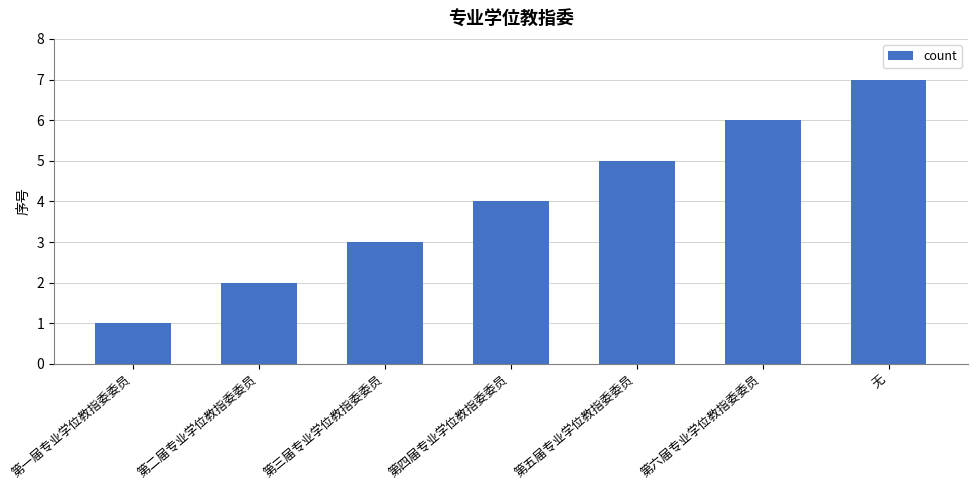

What is the smallest value displayed?

1